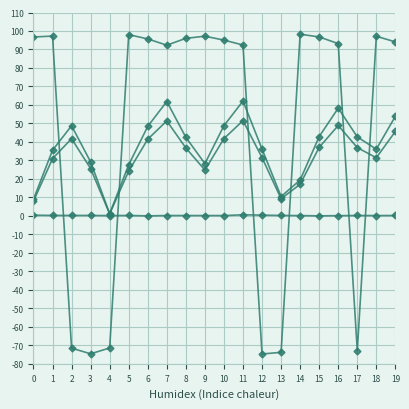

How many lines are shown in the chart?

4